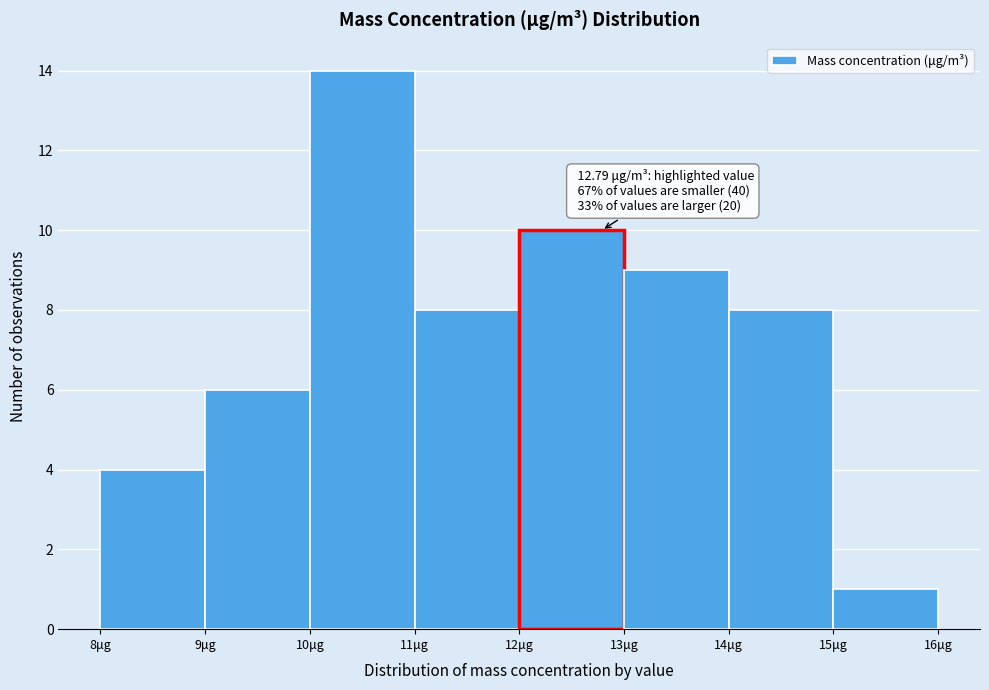

Over which range of the x-axis is the bar tallest?

10 to 11